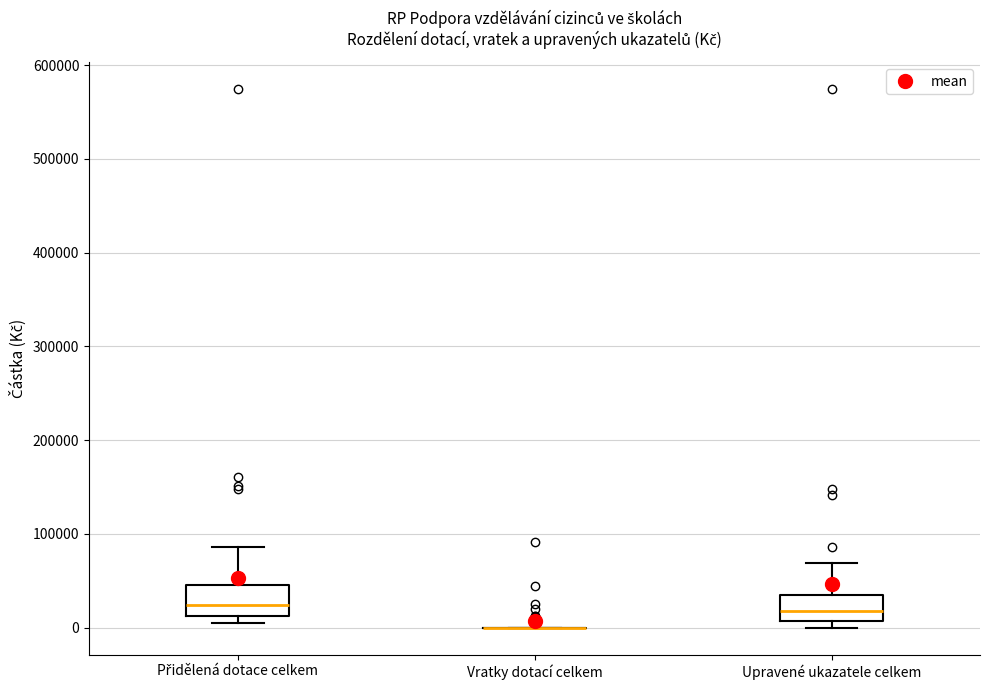

Reading left to right, read every box against the y-axis: the position of its median line, the range the box covers, and the ends of its whiskers. The values are not printed on the chart, so give them approximately, as read against the axis.

Přidělená dotace celkem: median 20000, box 10000 to 50000, whiskers 0 to 90000
Vratky dotací celkem: box collapsed to a line at 0, whiskers 0 to 0
Upravené ukazatele celkem: median 20000, box 10000 to 30000, whiskers 0 to 70000